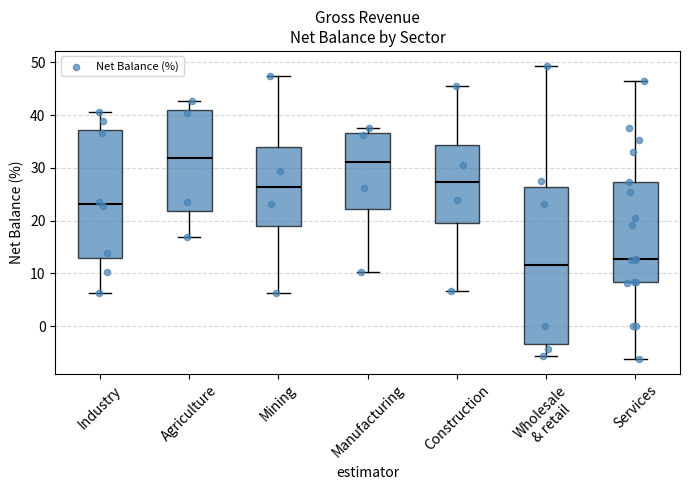

Comparing the boxes themselves (not the whiskers), which one is the tallest?

Wholesale & retail